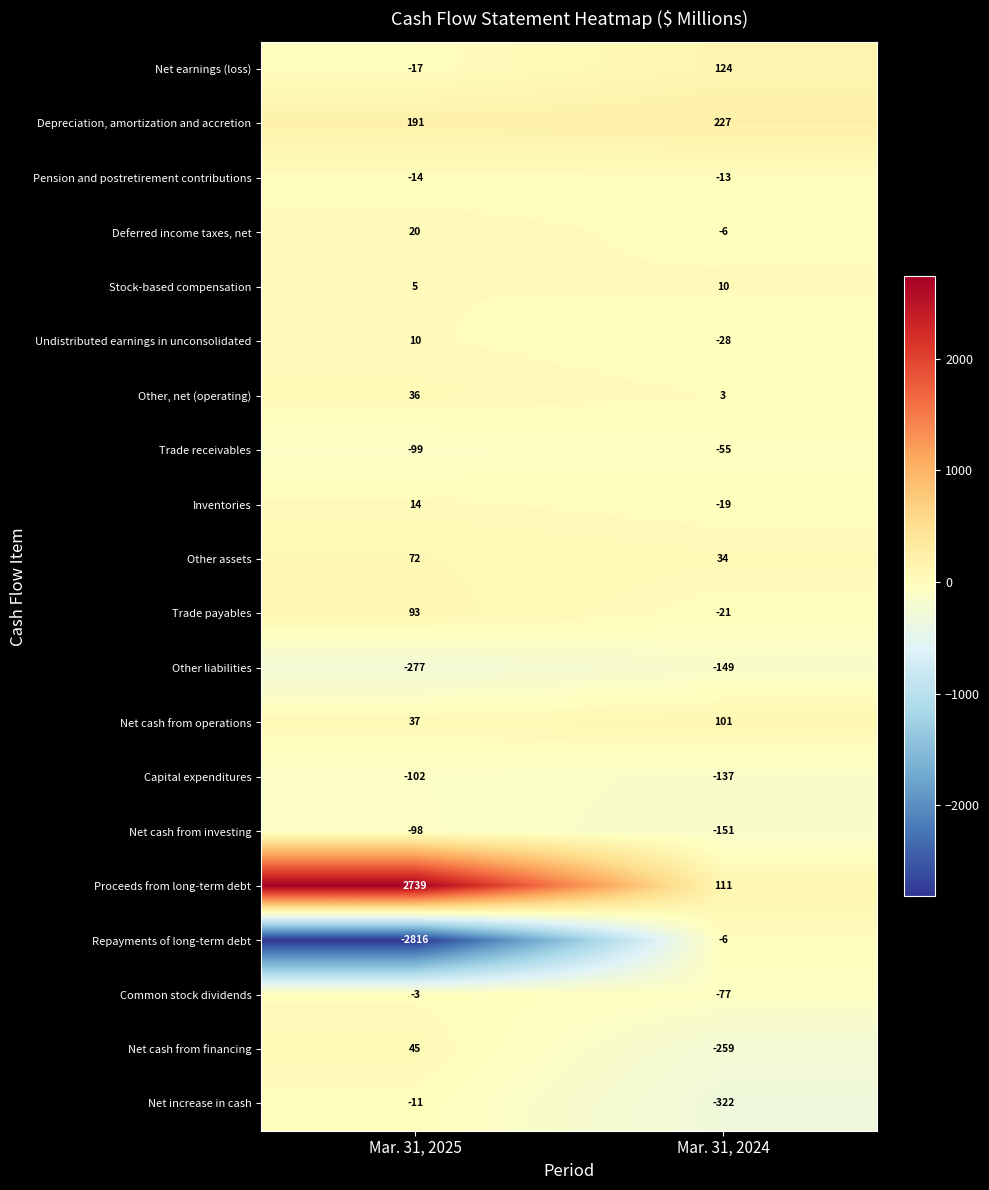

Which series has the largest range (max minus min)?

Repayments of long-term debt